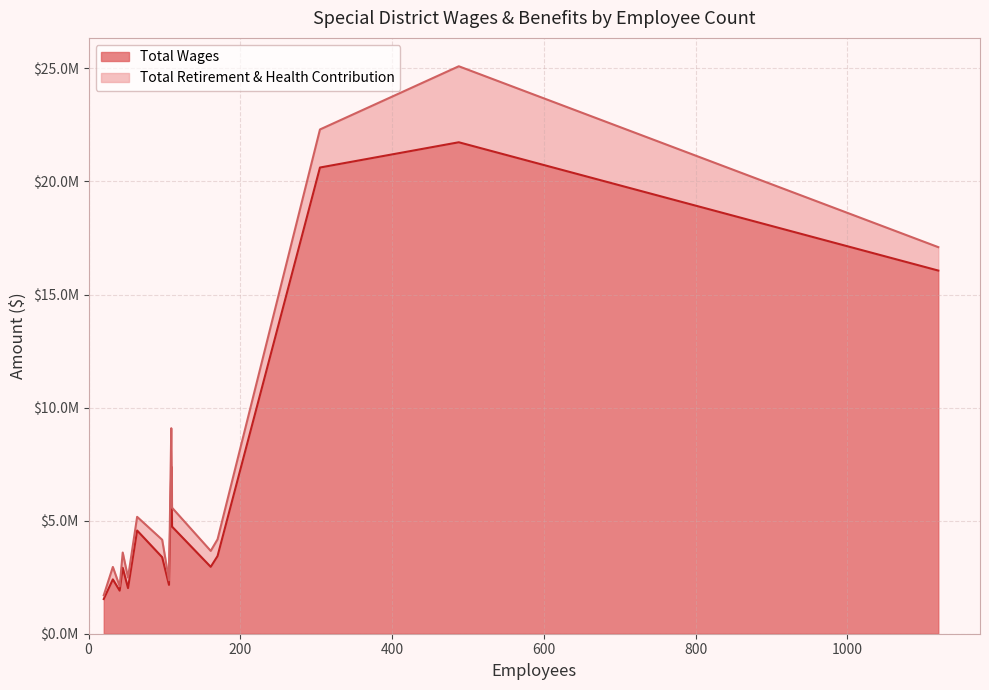

How many categories are shown in the chart?

15